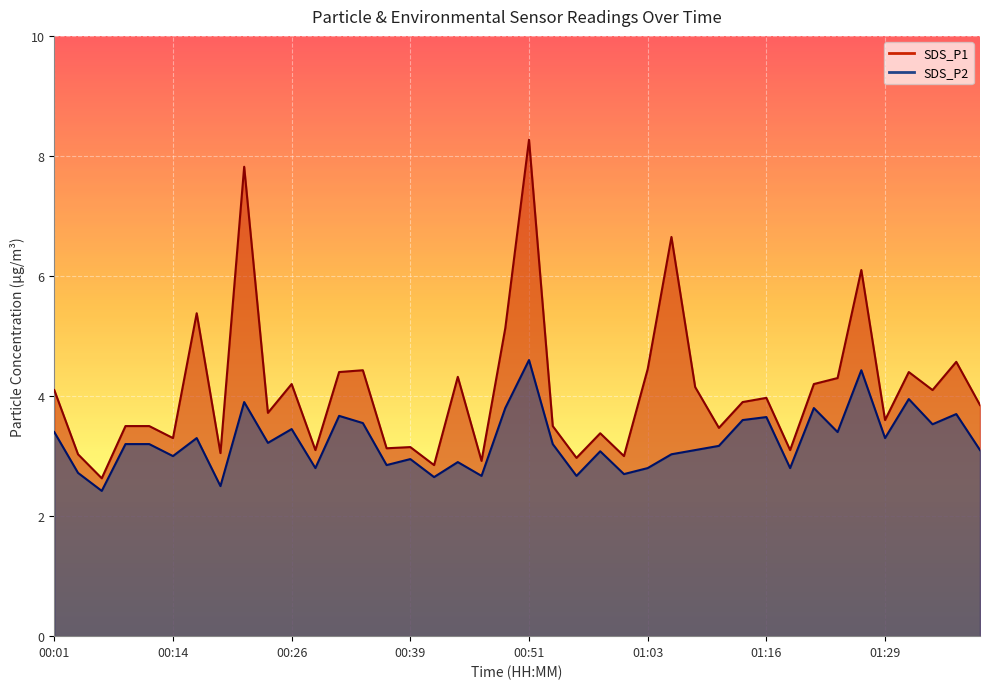

List the series in order of their peak value, highest first.

SDS_P1, SDS_P2